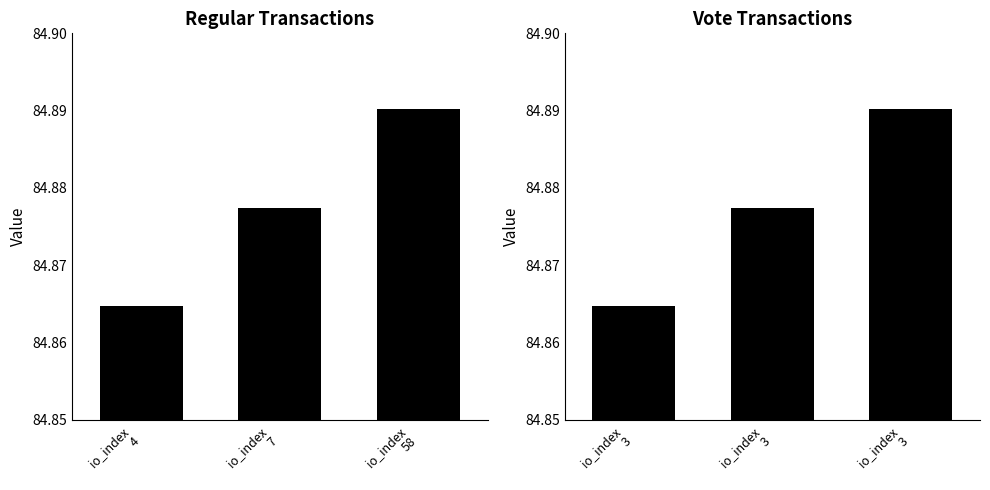

Reading right to left, what are all the values shown in this chart?

Regular: 84.9	84.9	84.9
Vote: 84.9	84.9	84.9